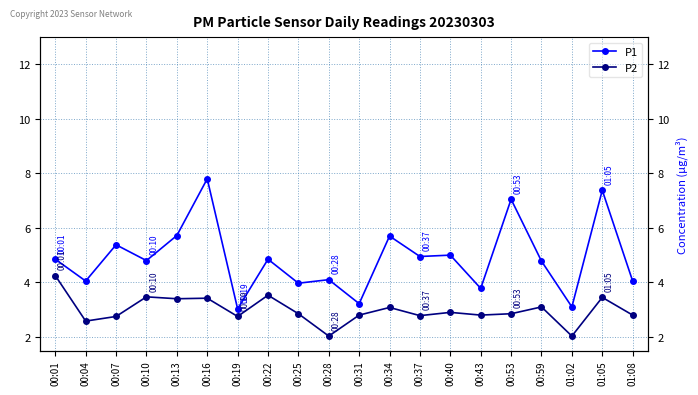

Count the number of categories in the chart.

20